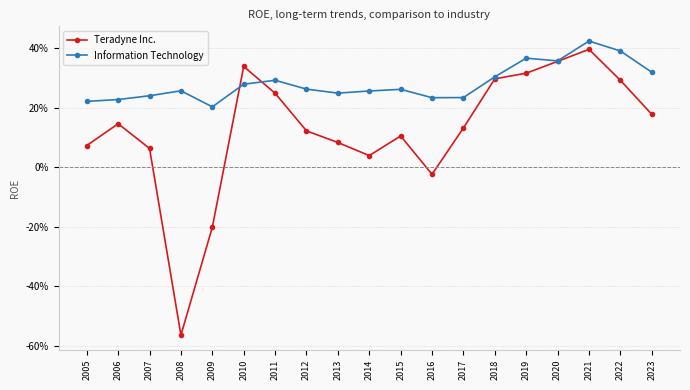

What is the difference between the highest and lowest values at 2010?

0.1